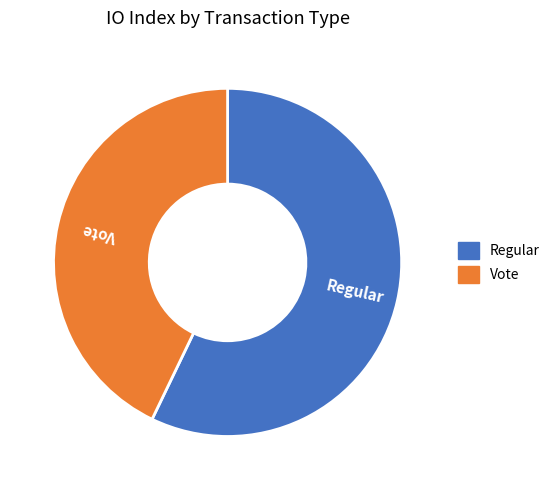

What is the smallest slice in the pie chart?

Vote